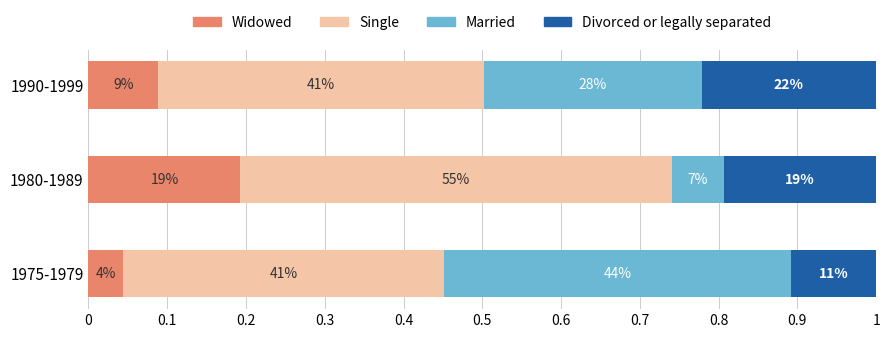

What are all the series names shown in the legend?

Widowed, Single, Married, Divorced or legally separated